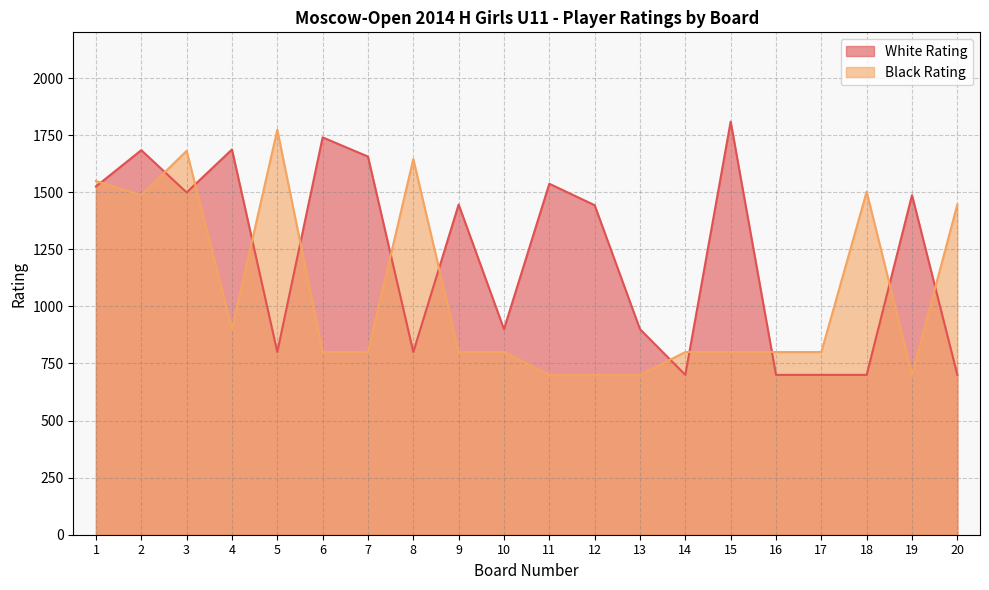

The White Rating series shows 2162 at 1. True or false?

False